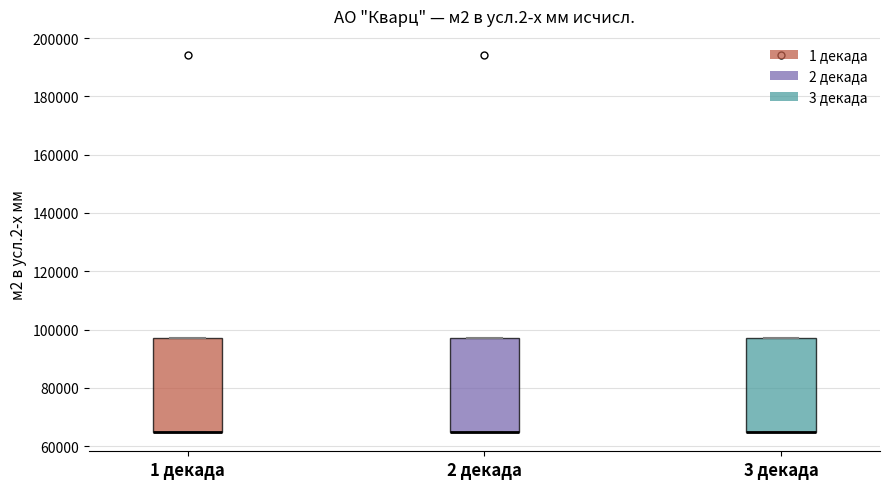

Reading left to right, transcribe this box plot: for each box, give where its median line is, the range the box spans, and where its two whiskers end, as read against the y-axis. The values are not printed on the chart, so give them approximately, as read against the axis.

1 декада: median 64000 (drawn on the box's lower edge), box 64000 to 98000, whiskers 64000 to 98000
2 декада: median 64000 (drawn on the box's lower edge), box 64000 to 98000, whiskers 64000 to 98000
3 декада: median 64000 (drawn on the box's lower edge), box 64000 to 98000, whiskers 64000 to 98000